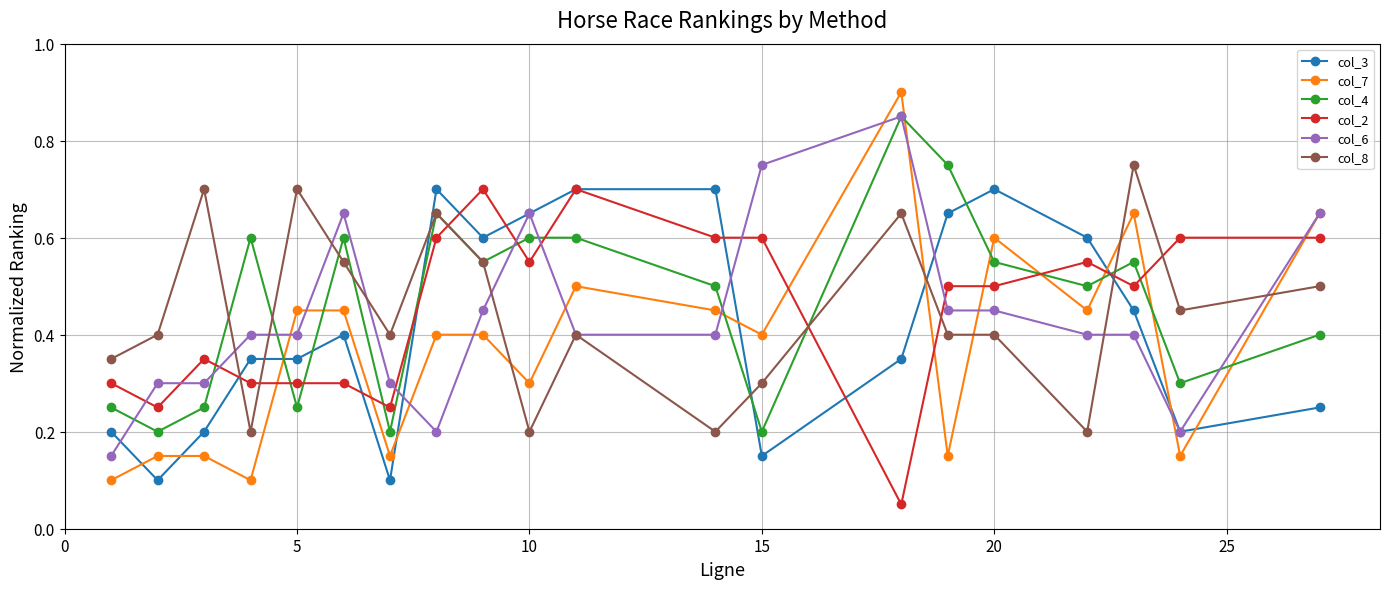

What is the greatest value displayed?

0.9